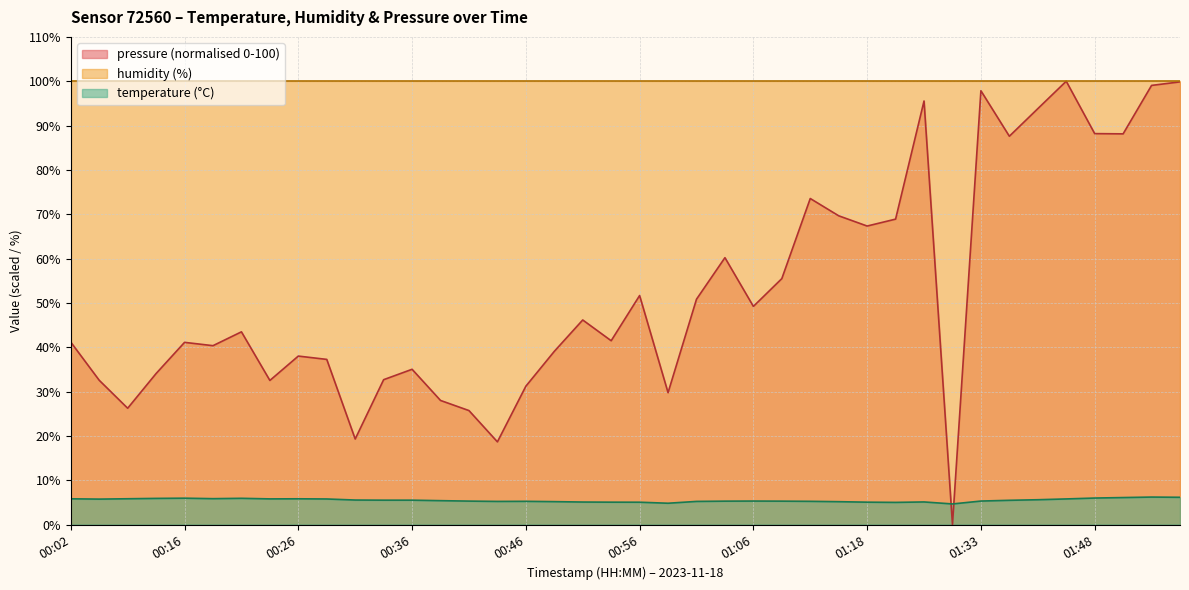

Which has a higher value, 00:38 or 00:08?

00:08